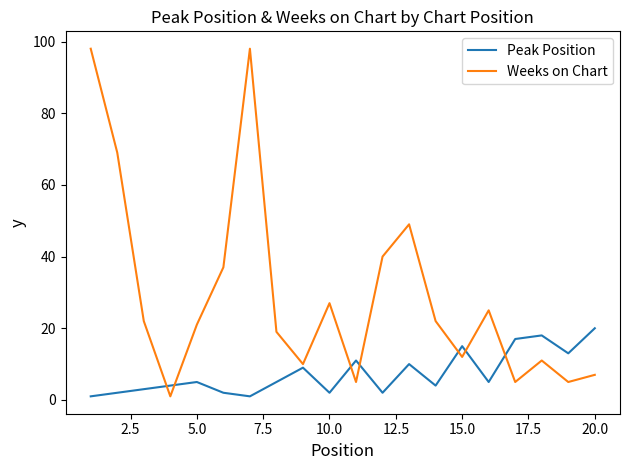

How many lines are shown in the chart?

2